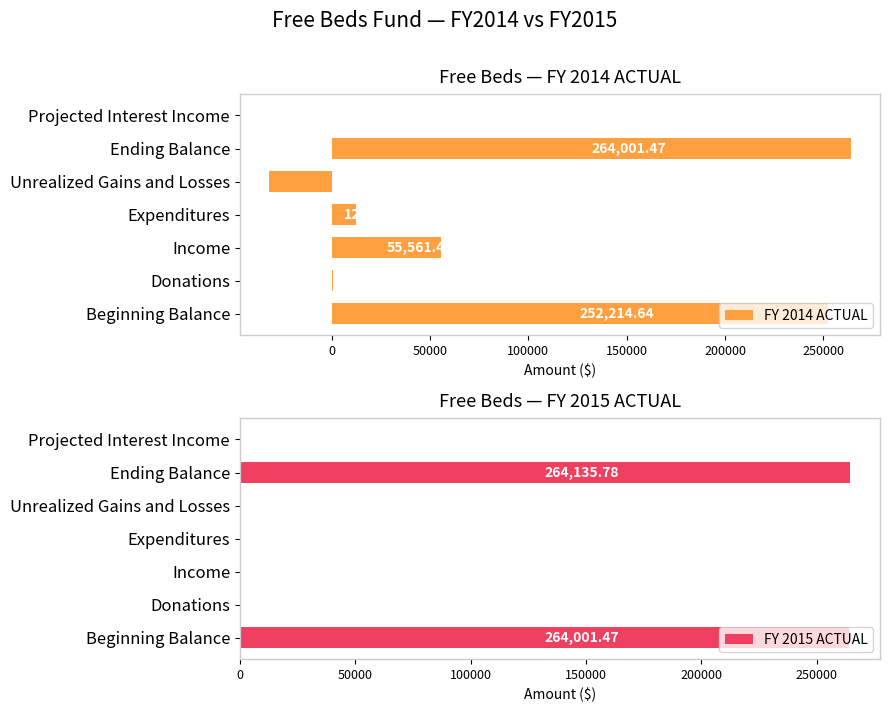

At how many categories does at least one series exceed 60260?

2